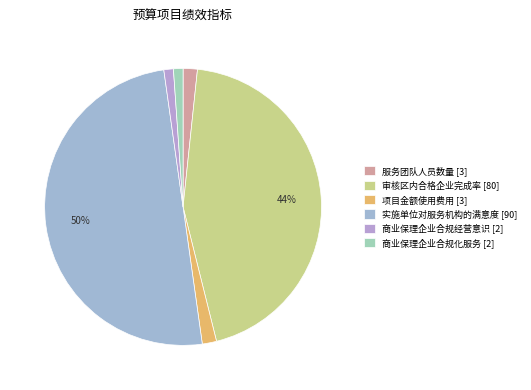

Combined, do 实施单位对服务机构的满意度 and 项目金额使用费用 account for over 50%?

Yes